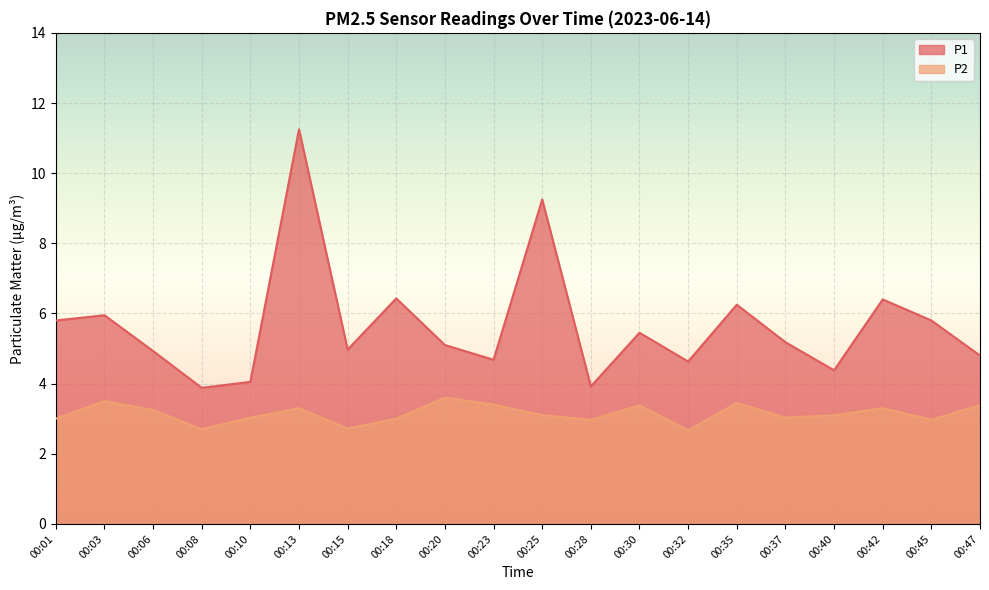

What is the difference between the P1 values at 00:03 and 00:10?

1.9